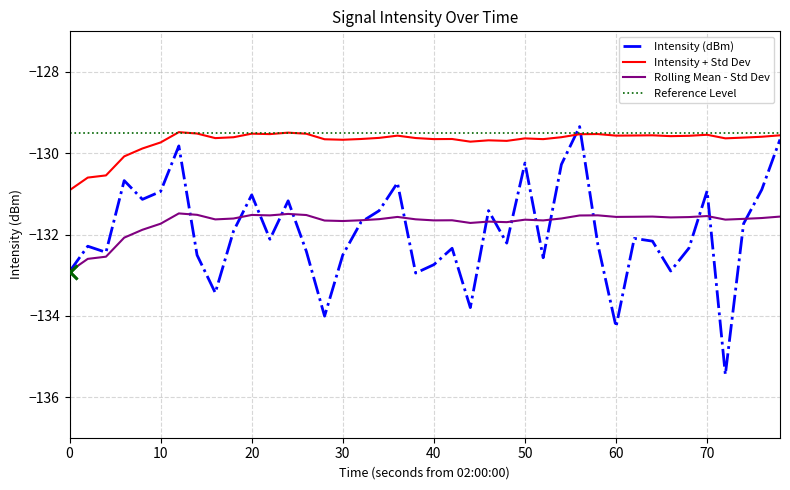

What is the minimum value for Rolling Mean - Std Dev?

-132.9